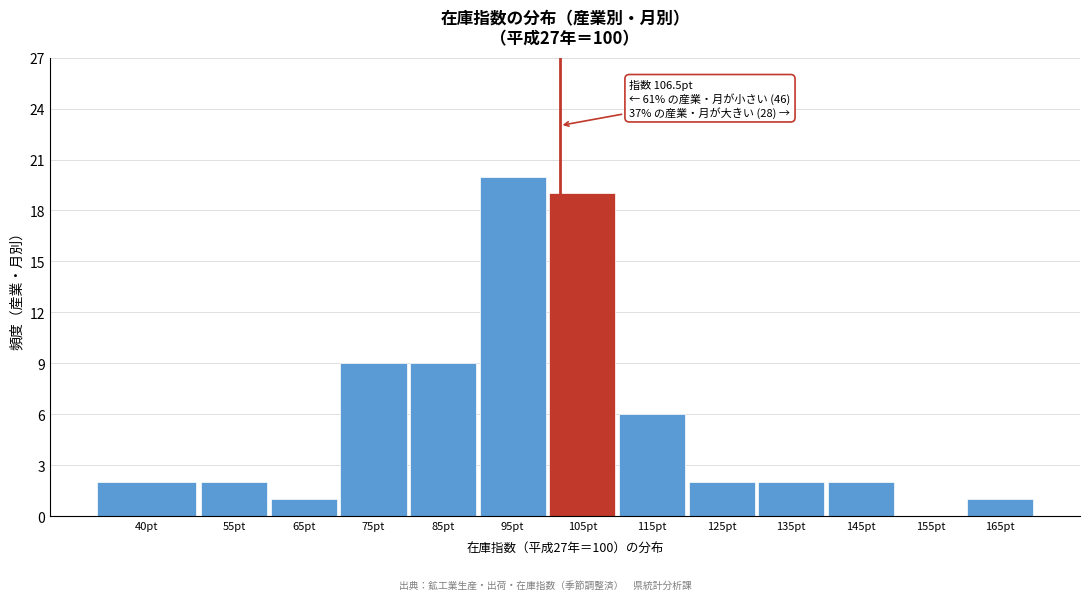

Reading left to right, what are all the values shown in this chart?

40pt=2	55pt=2	65pt=1	75pt=9	85pt=9	95pt=20	105pt=19	115pt=6	125pt=2	135pt=2	145pt=2	155pt=0	165pt=1